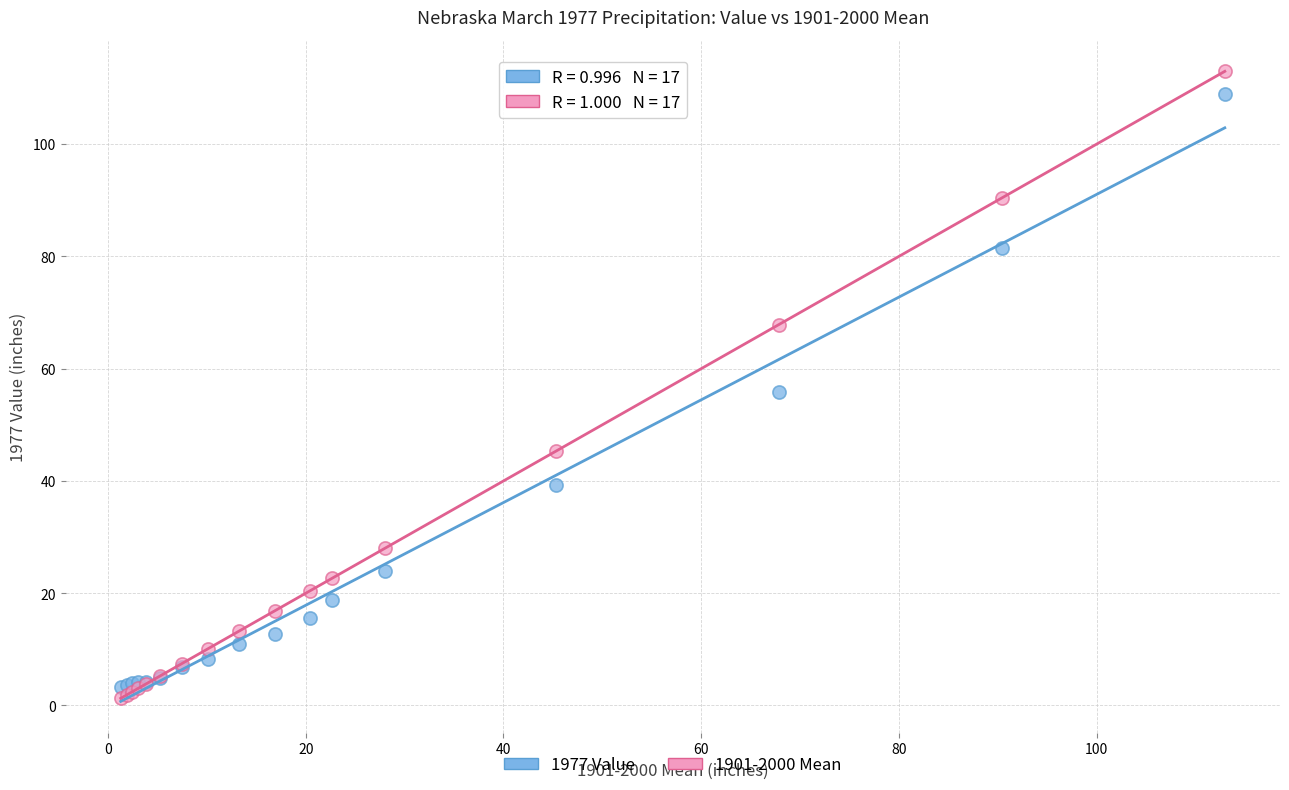

Which series has the widest spread of Y values?

1901-2000 Mean